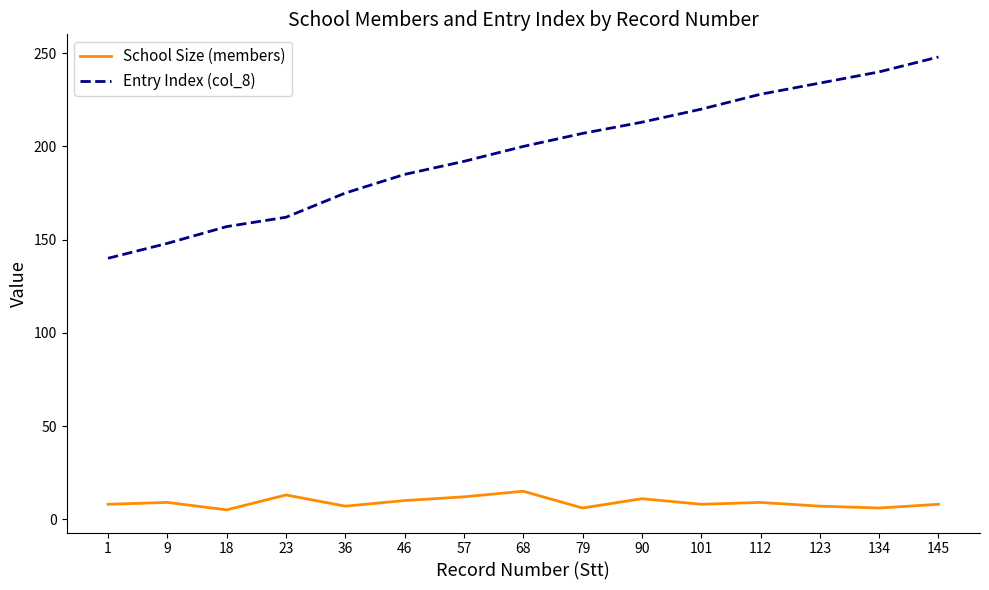

Which series has the largest total across all categories?

Entry Index (col_8)